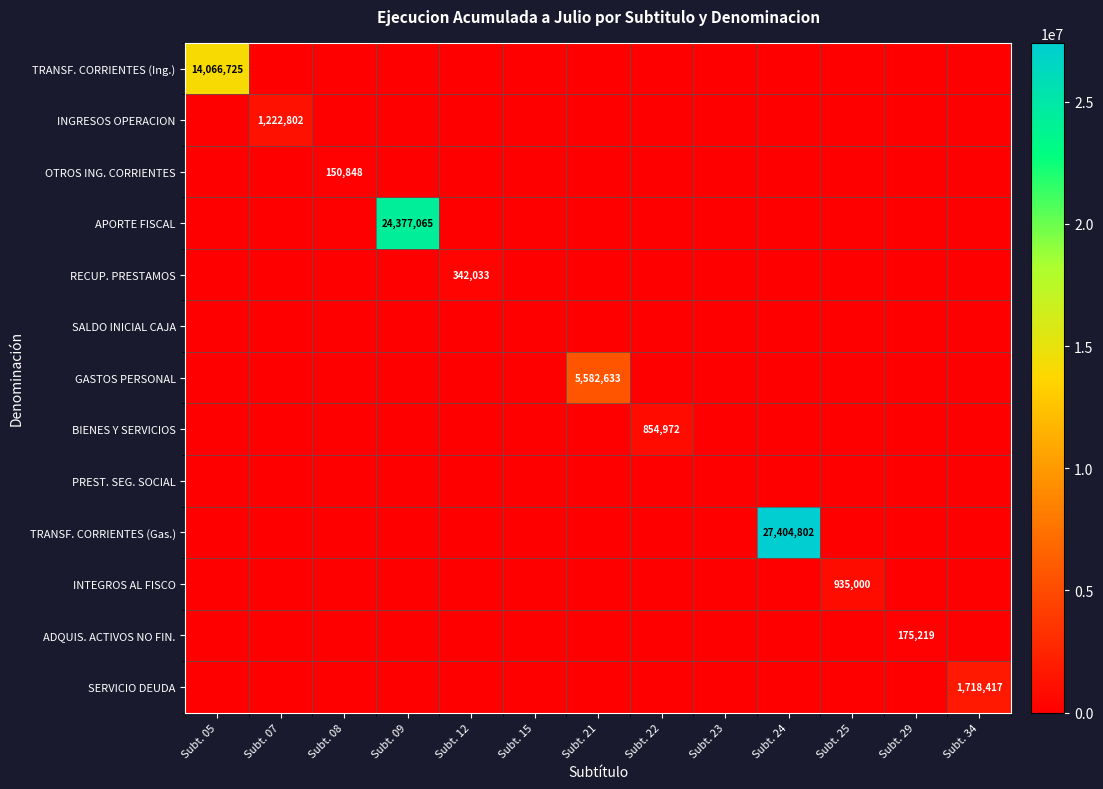

What is the maximum value shown in the chart?

27404802